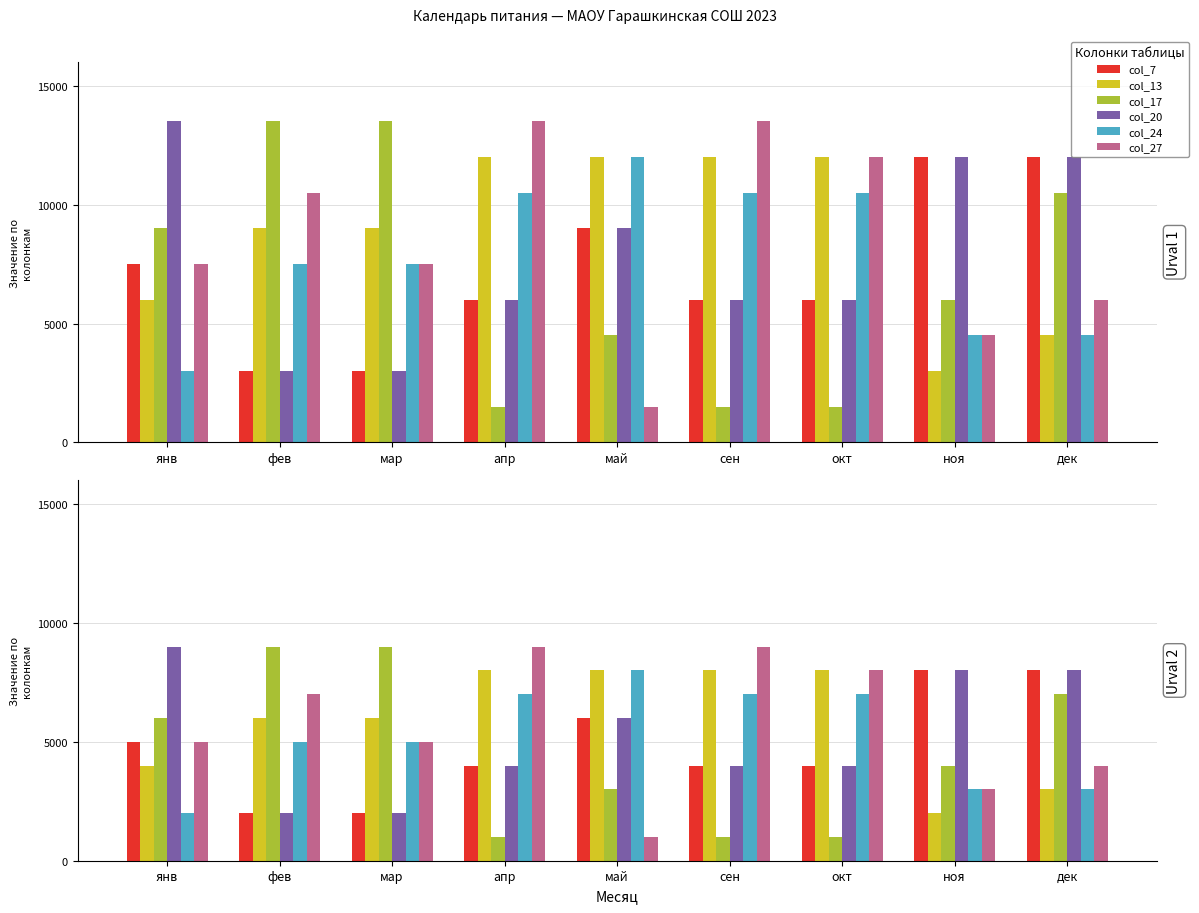

Rank the series at янв from lowest to highest value.

col_24, col_13, col_7, col_27, col_17, col_20